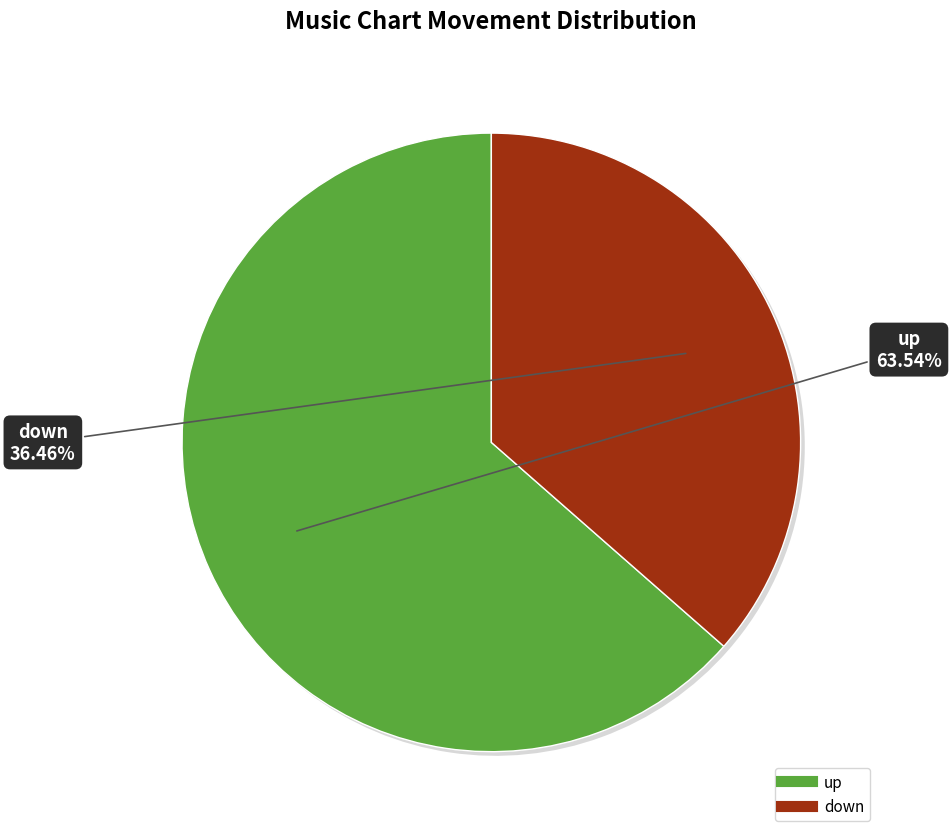

The down slice represents 24% of the pie. True or false?

False